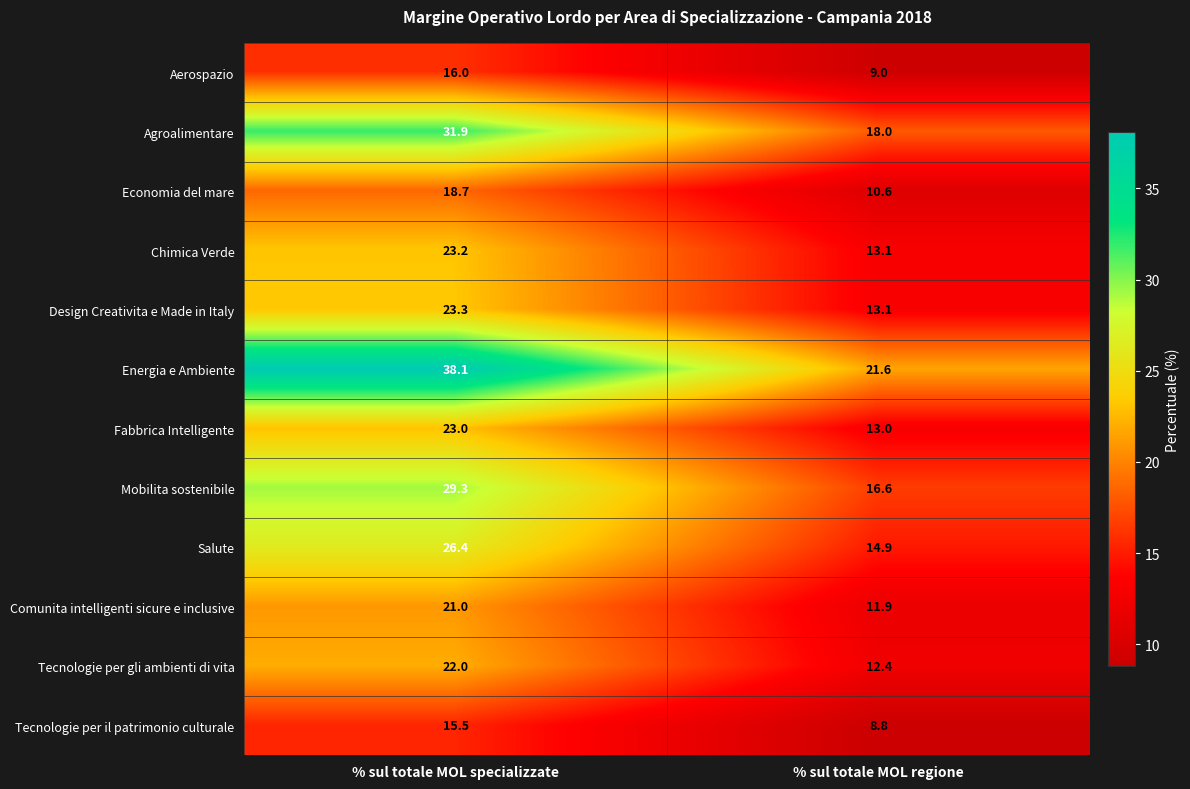

Which series has the largest total across all categories?

Energia e Ambiente